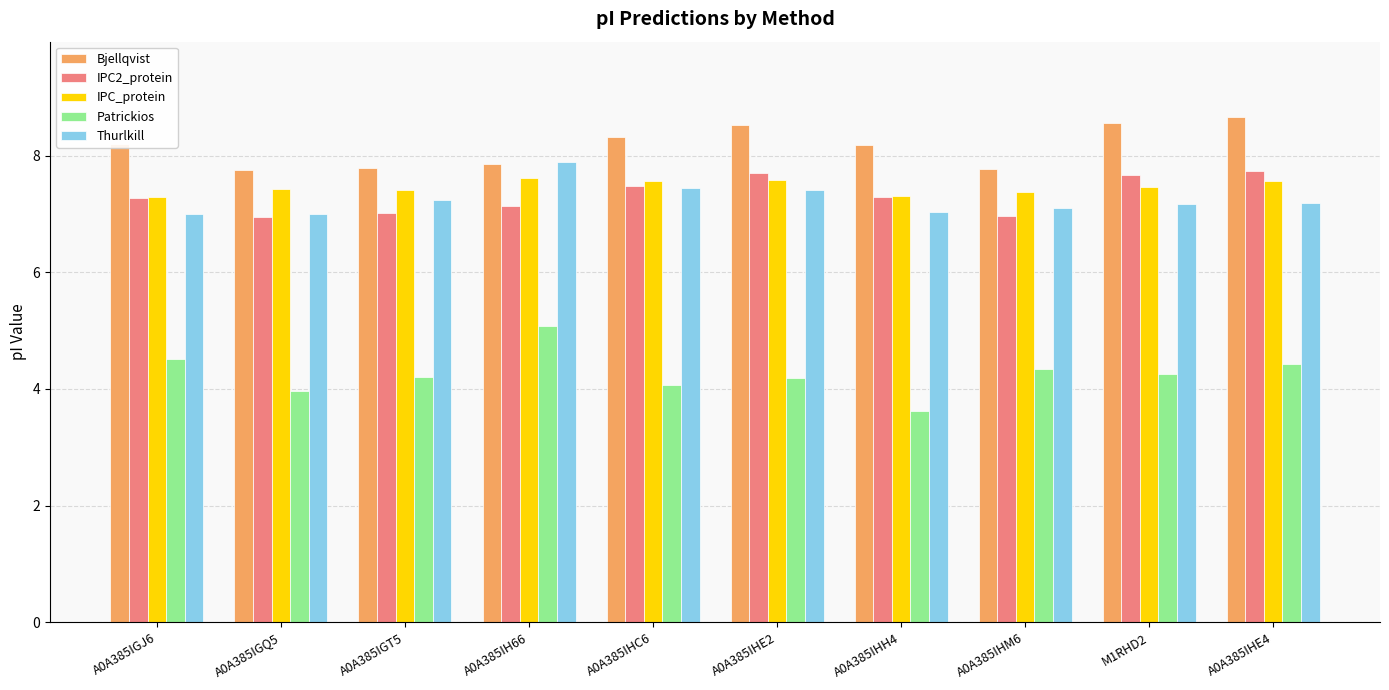

What is the total value across all series at A0A385IHC6?

34.9